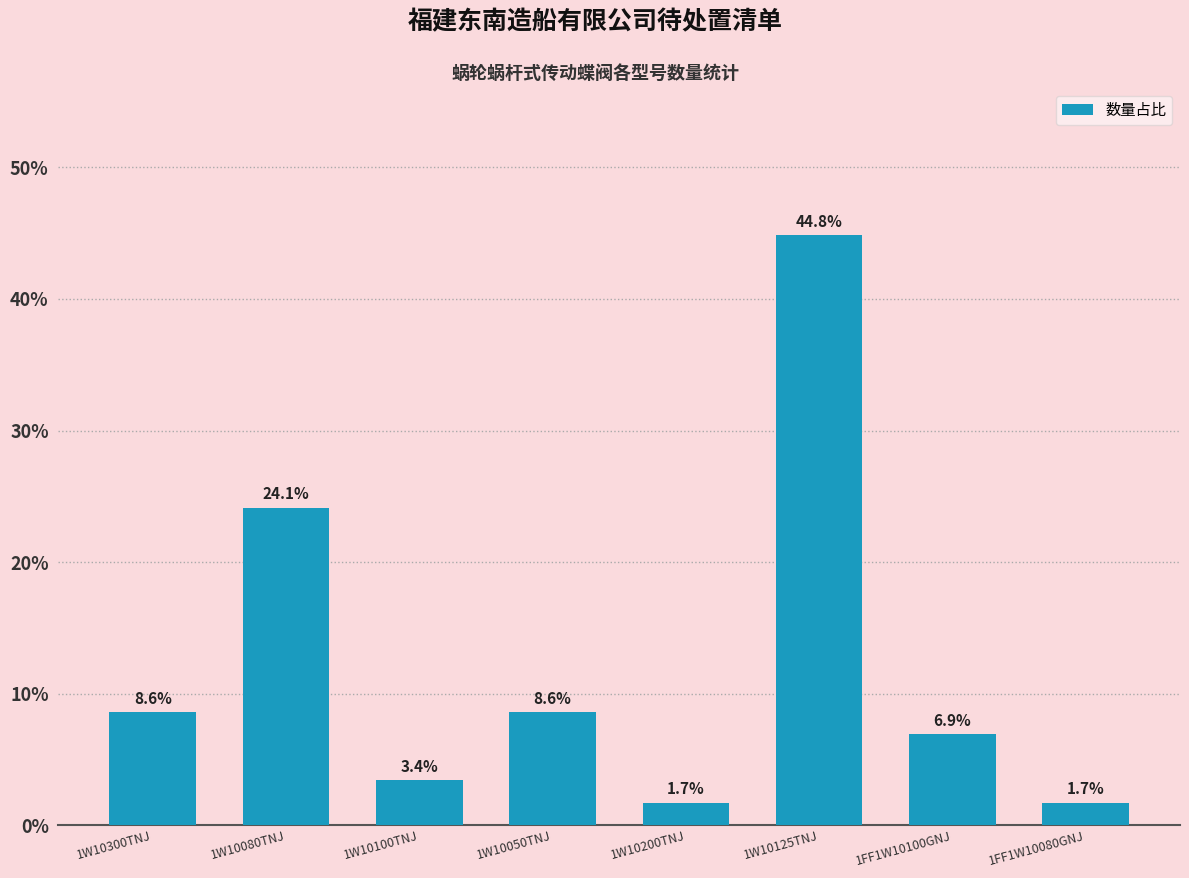

What is the value of the 4th bar from the left?

8.6